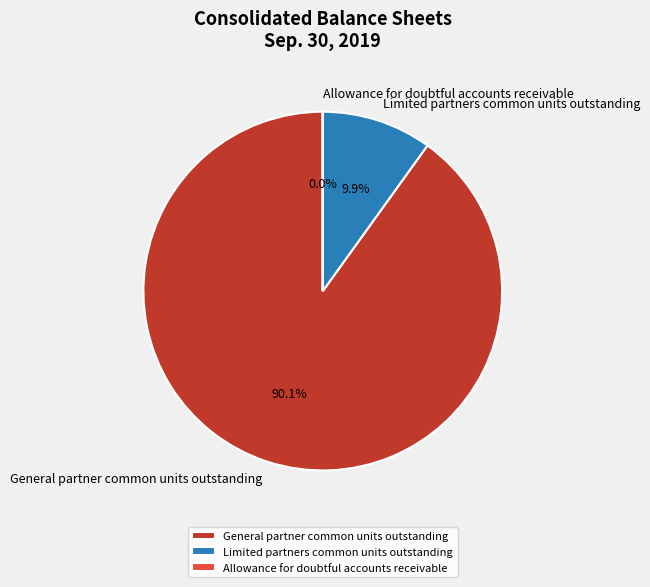

What portion of the pie excludes Limited partners common units outstanding?

90.1%